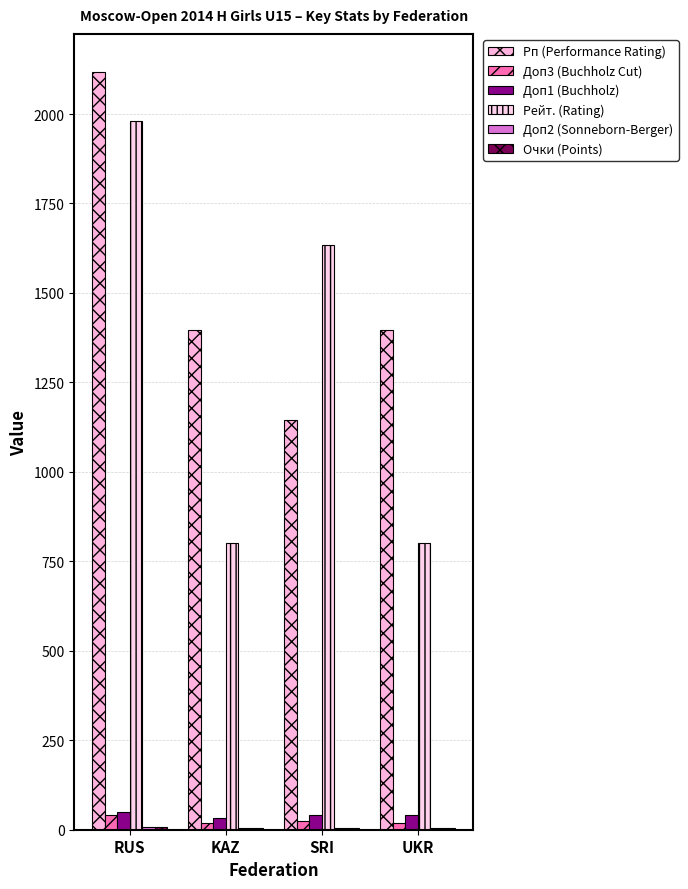

What is the total value across all series at KAZ?

2259.5